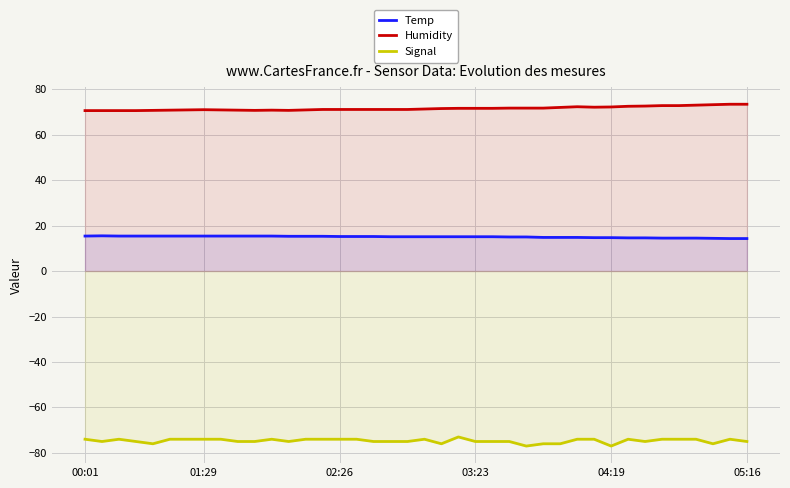

What is the spread (max minus min) of values at 00:01?

144.6